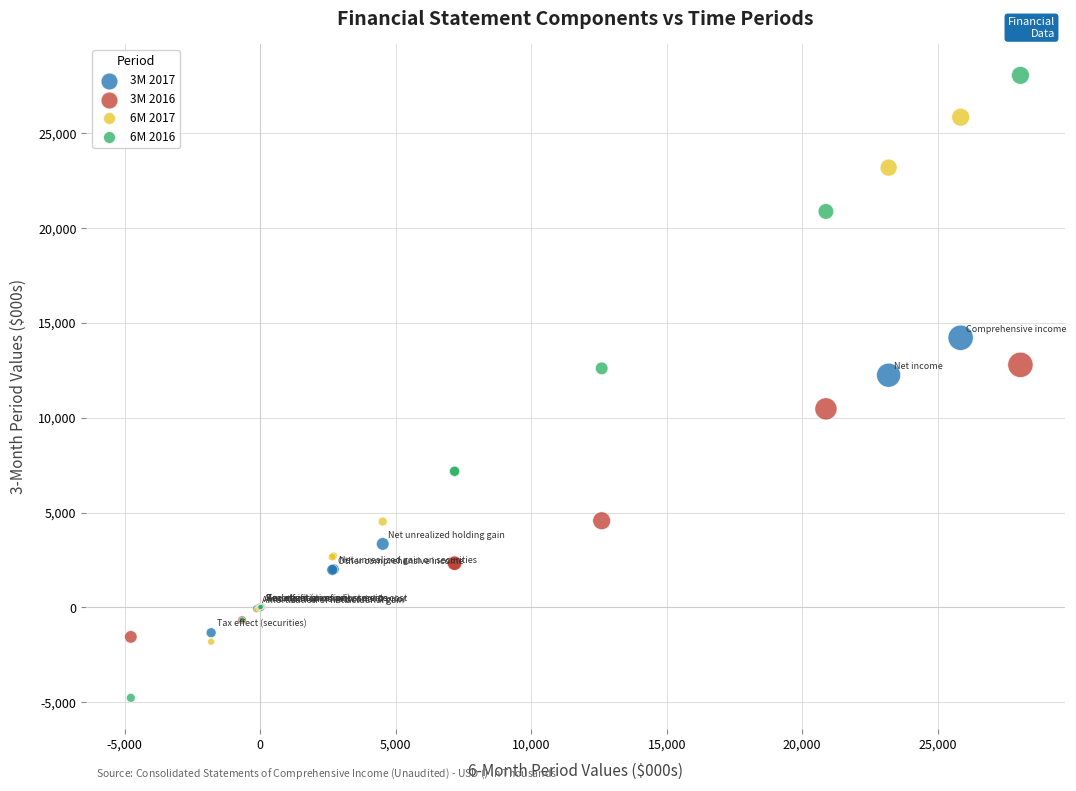

Which series has the largest Y range (max minus min)?

6M 2016